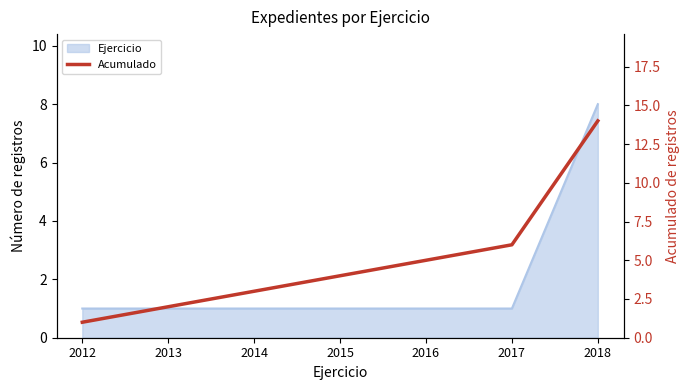

Reading right to left, extract all data points from this chart.

2018=14	2017=6	2016=5	2015=4	2014=3	2013=2	2012=1